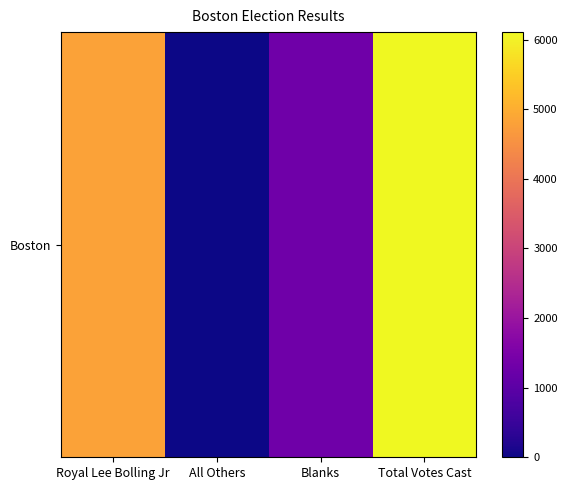

Where does the data first go above 4818?

Total Votes Cast